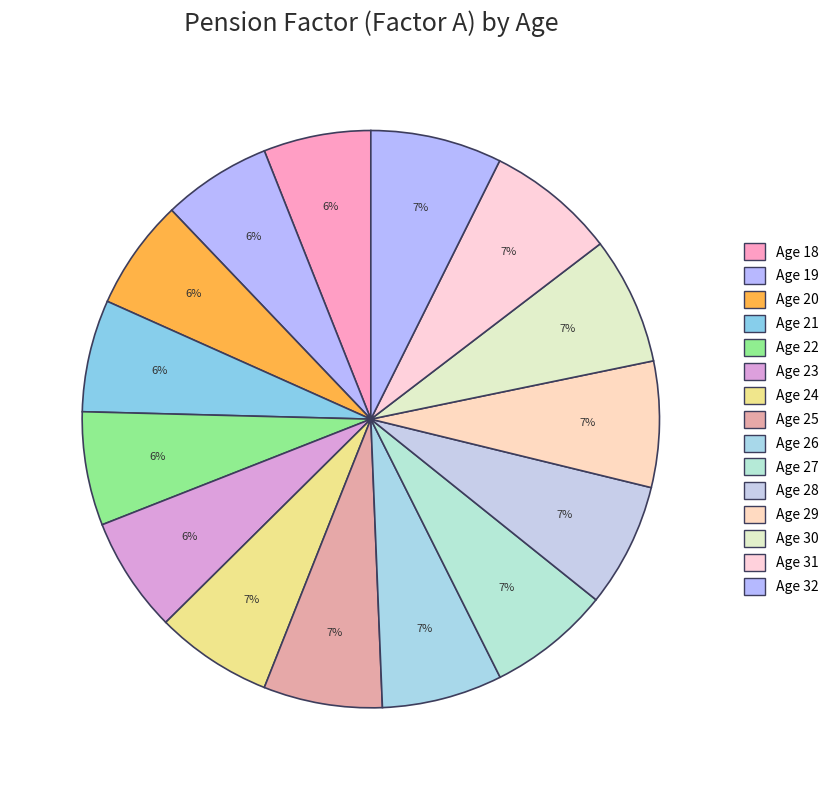

To the nearest percent, what is the difference between the largest and smallest slice percentages?

1%